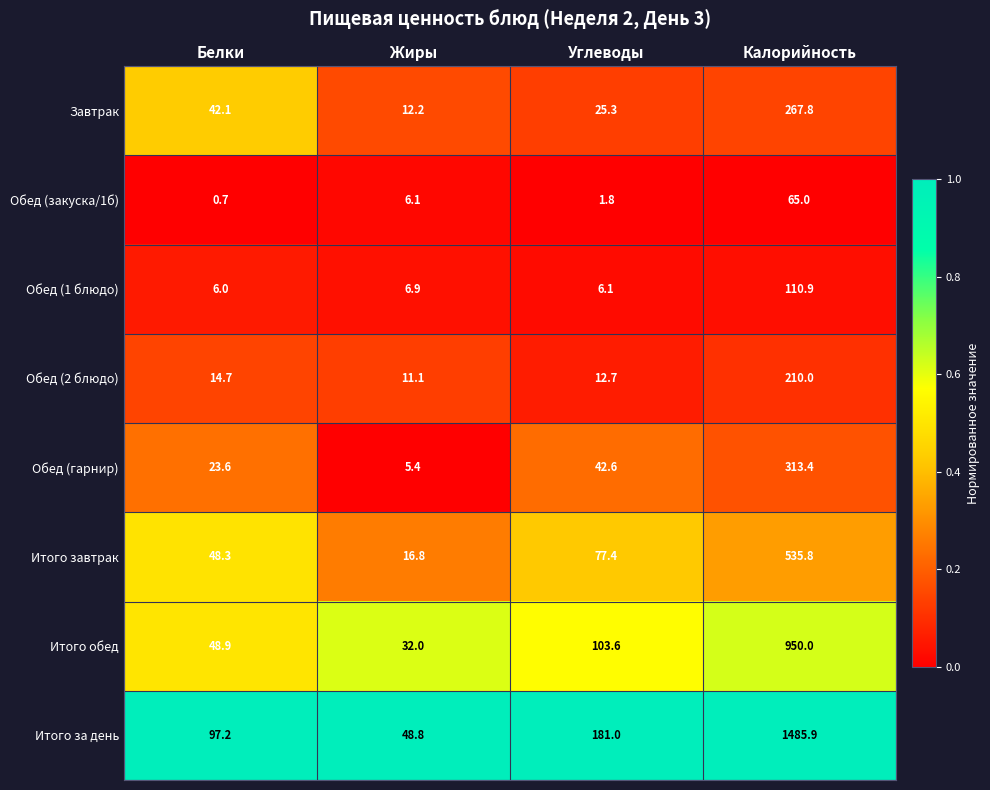

The value of Итого обед at Жиры is 56.4. True or false?

False